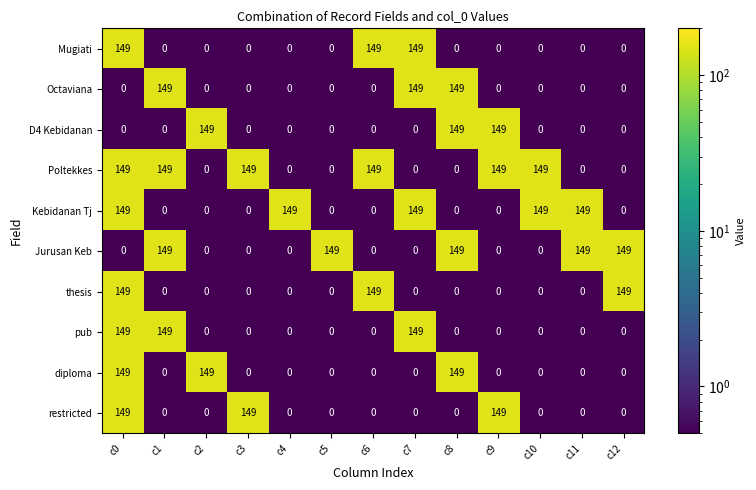

Which series changed the most between c4 and c11?

Jurusan Keb